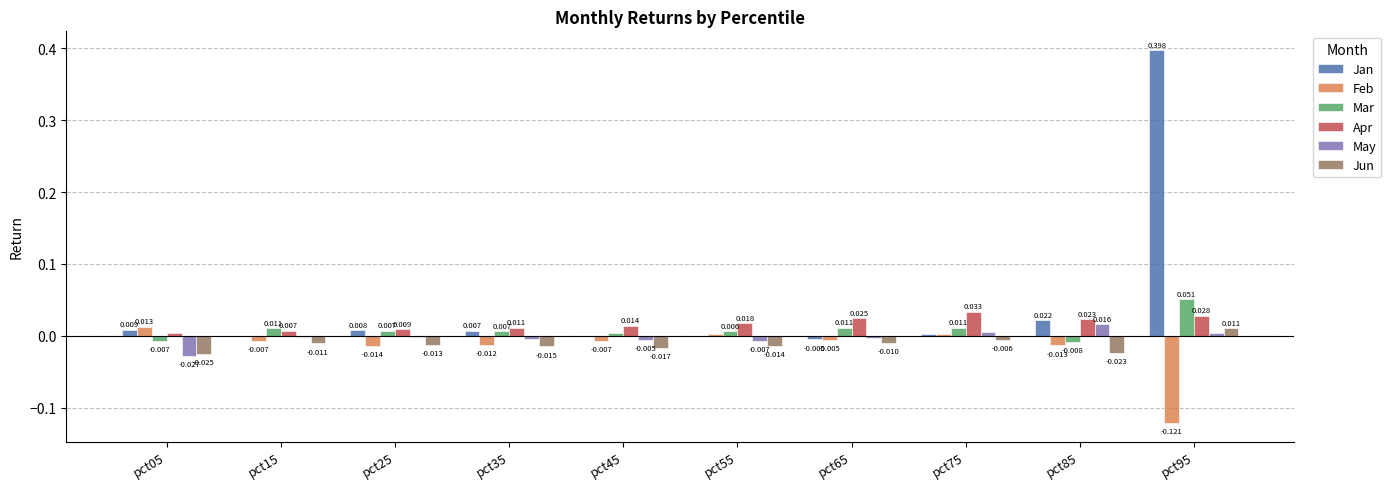

How many groups of bars are there?

10